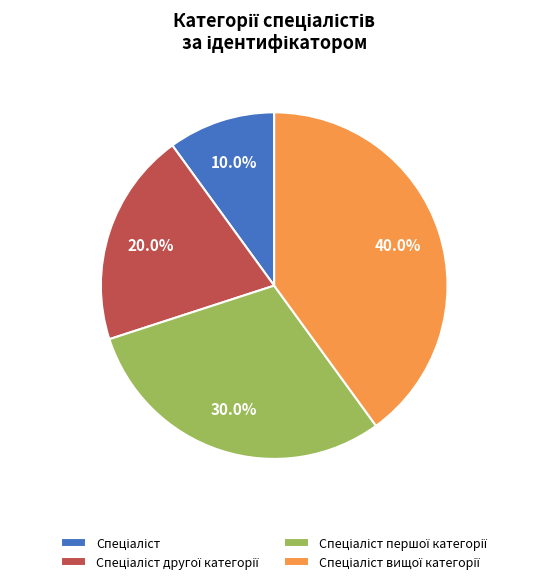

Is there any slice that represents more than half of the pie?

No